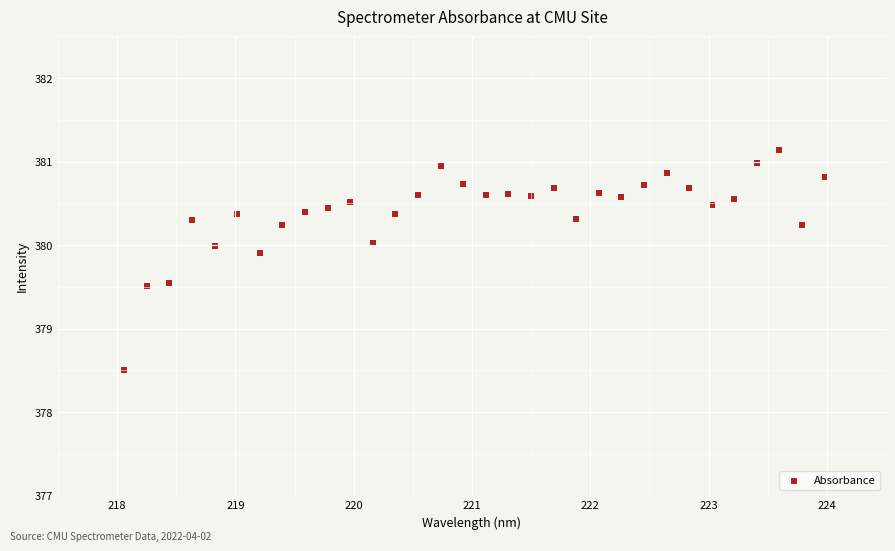

What is the range of Y values (max minus min)?

2.6